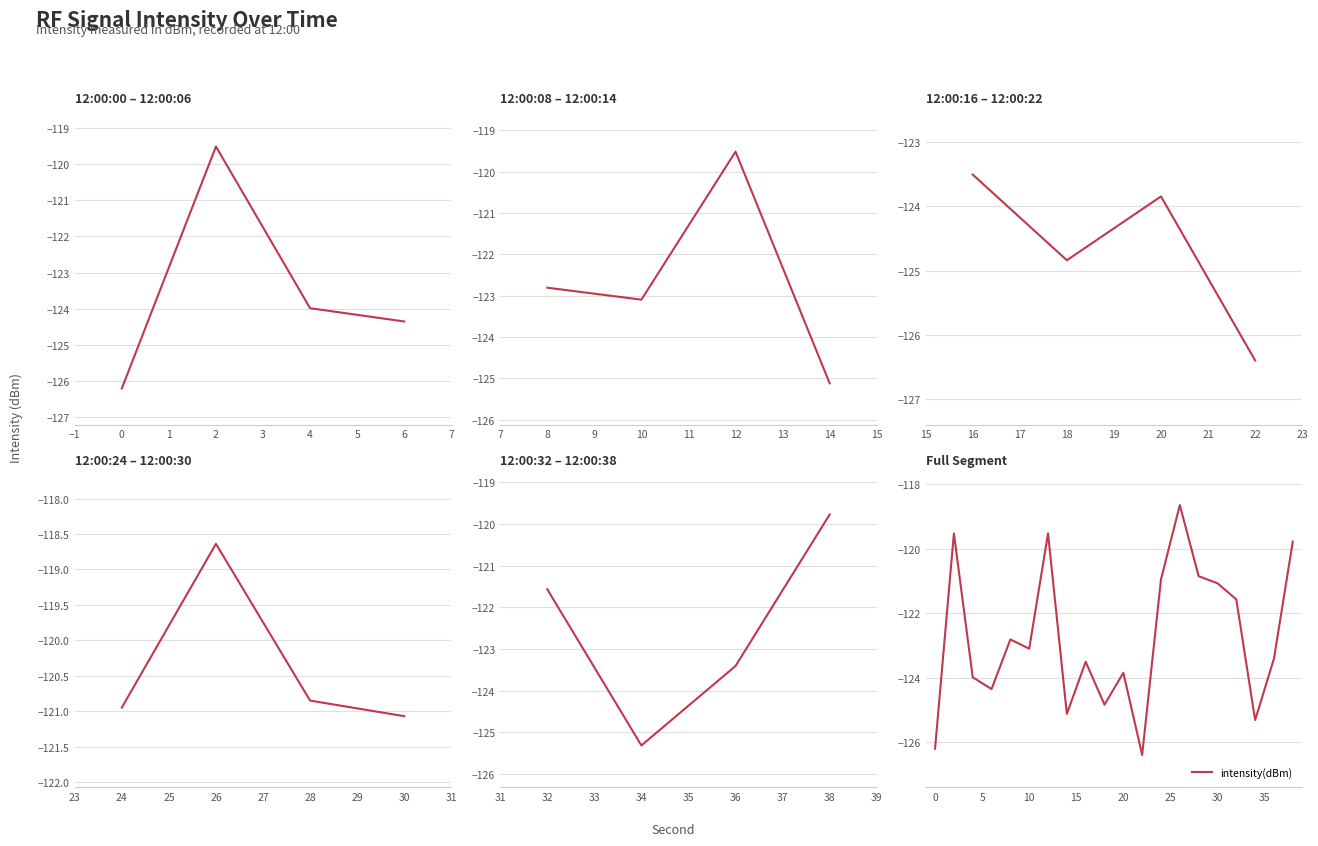

The value at 3 is -34.5. True or false?

False